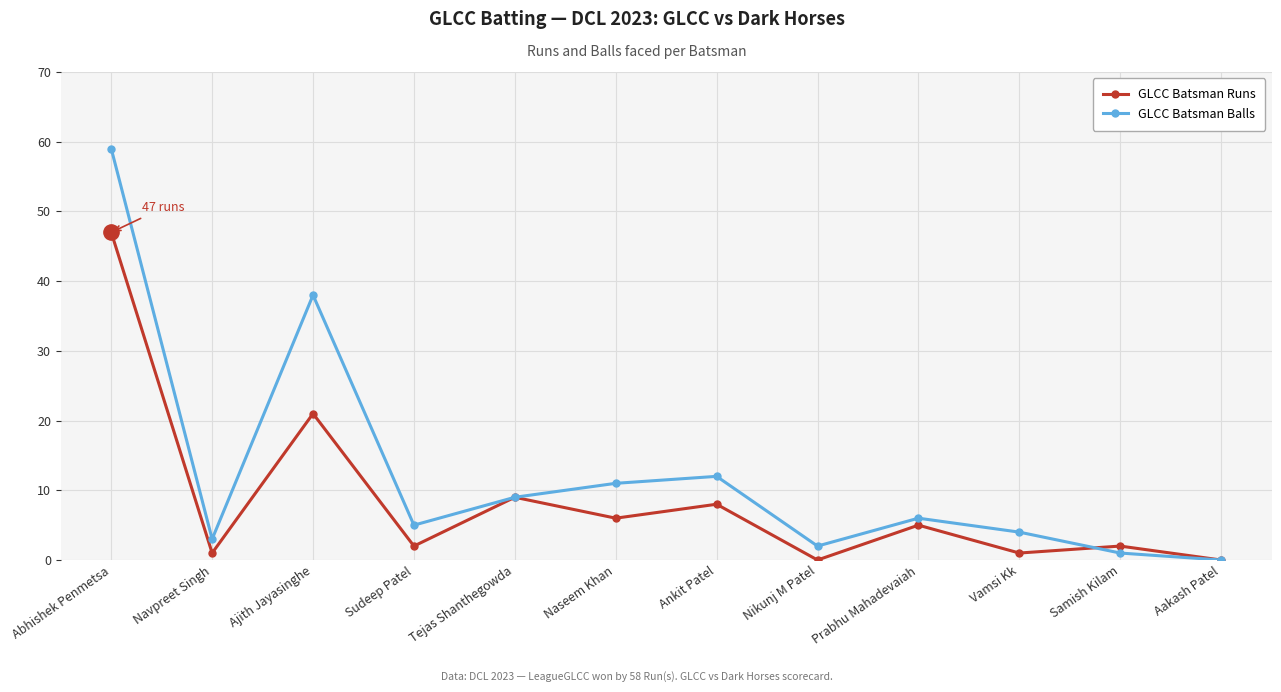

Is it true that GLCC Batsman Runs equals 12 at Ajith Jayasinghe?

False